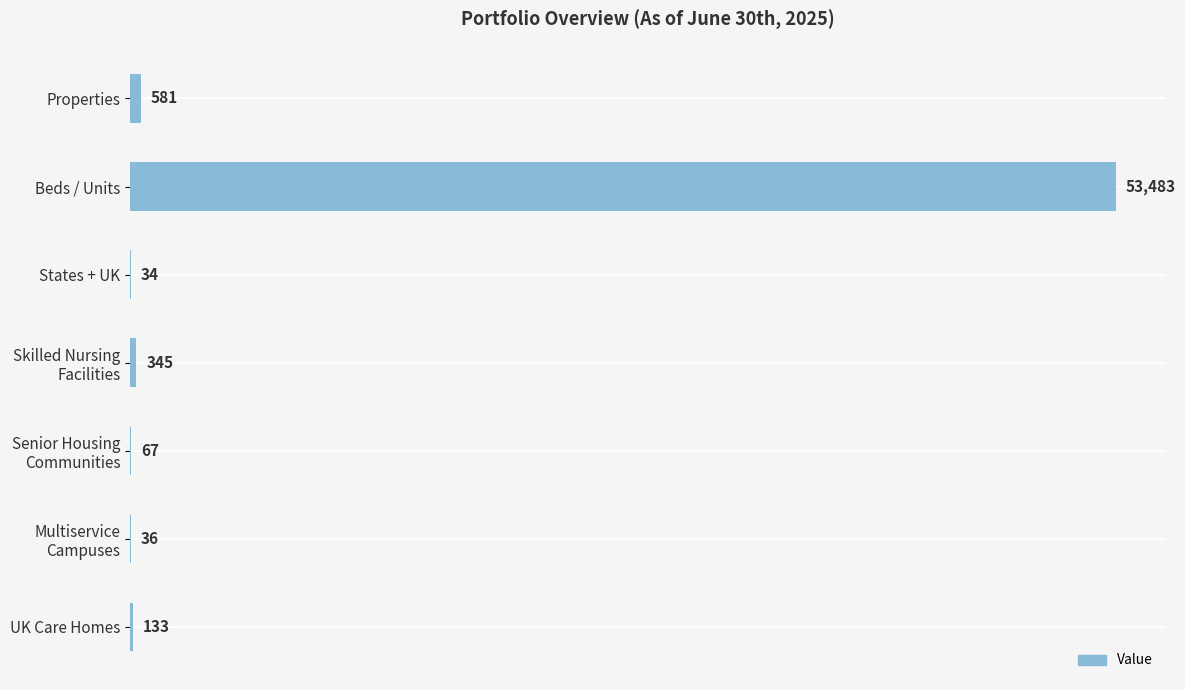

What is the change in value from Beds / Units to States + UK?

-53449